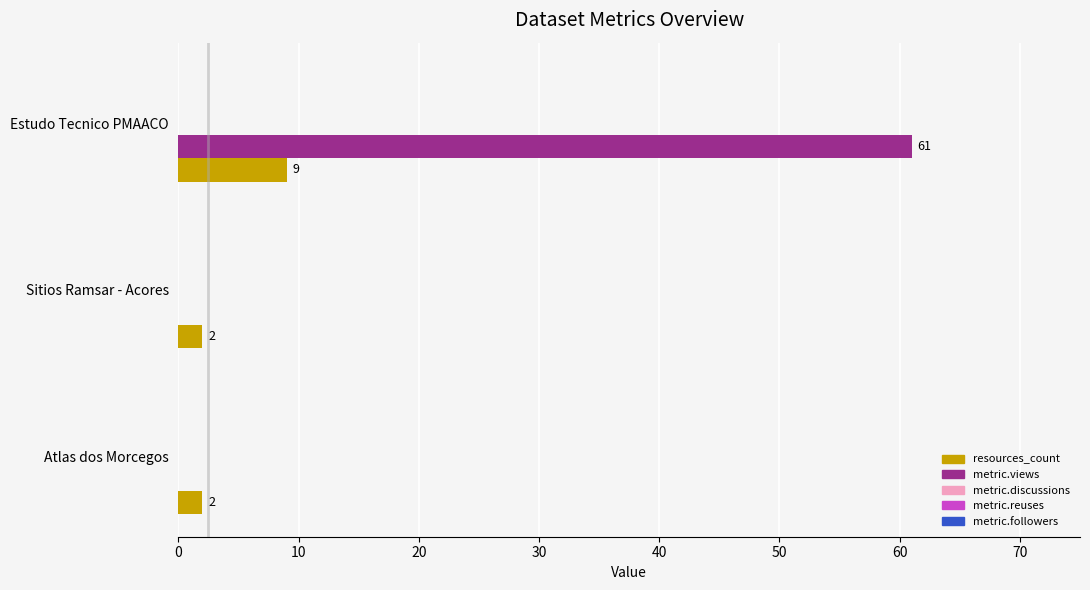

Between Atlas dos Morcegos and Estudo Tecnico PMAACO, which series saw the biggest shift?

metric.views